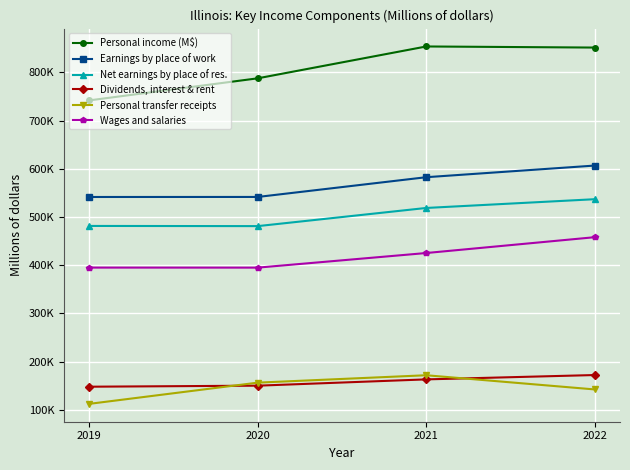

What is the difference between the maximum and minimum values in the Wages and salaries series?

63102.3